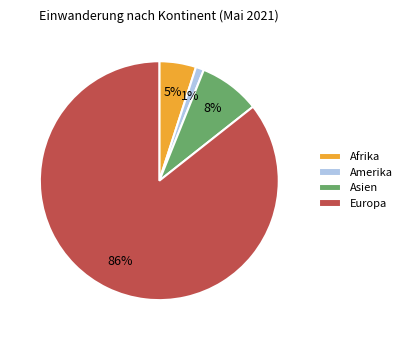

Count the number of slices in the pie.

4